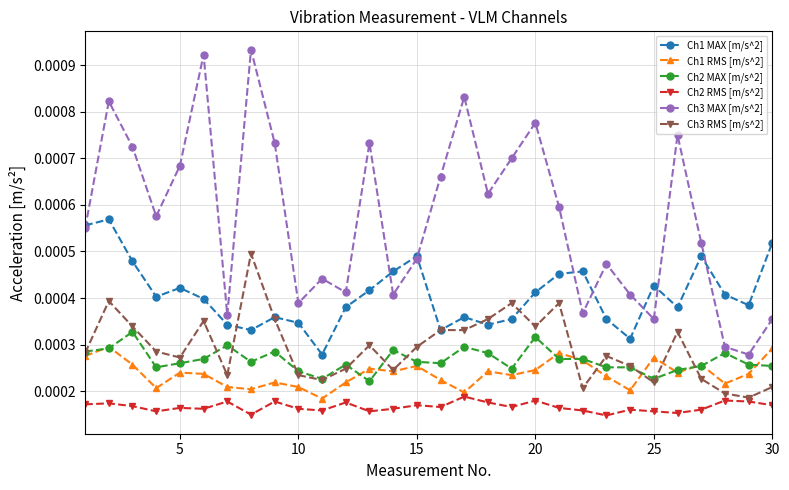

Rank the series by their maximum value, from lowest to highest.

Ch2 RMS [m/s^2], Ch1 RMS [m/s^2], Ch2 MAX [m/s^2], Ch3 RMS [m/s^2], Ch1 MAX [m/s^2], Ch3 MAX [m/s^2]